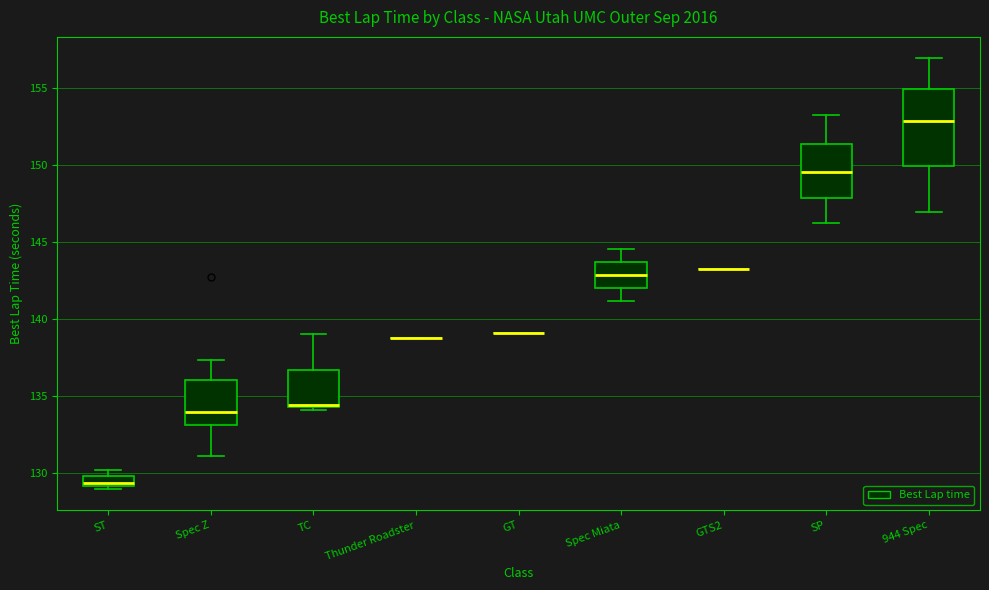

Where is the lower edge of the box for TC on the y-axis? The values are not printed on the chart, so give them approximately, as read against the axis.

134.5